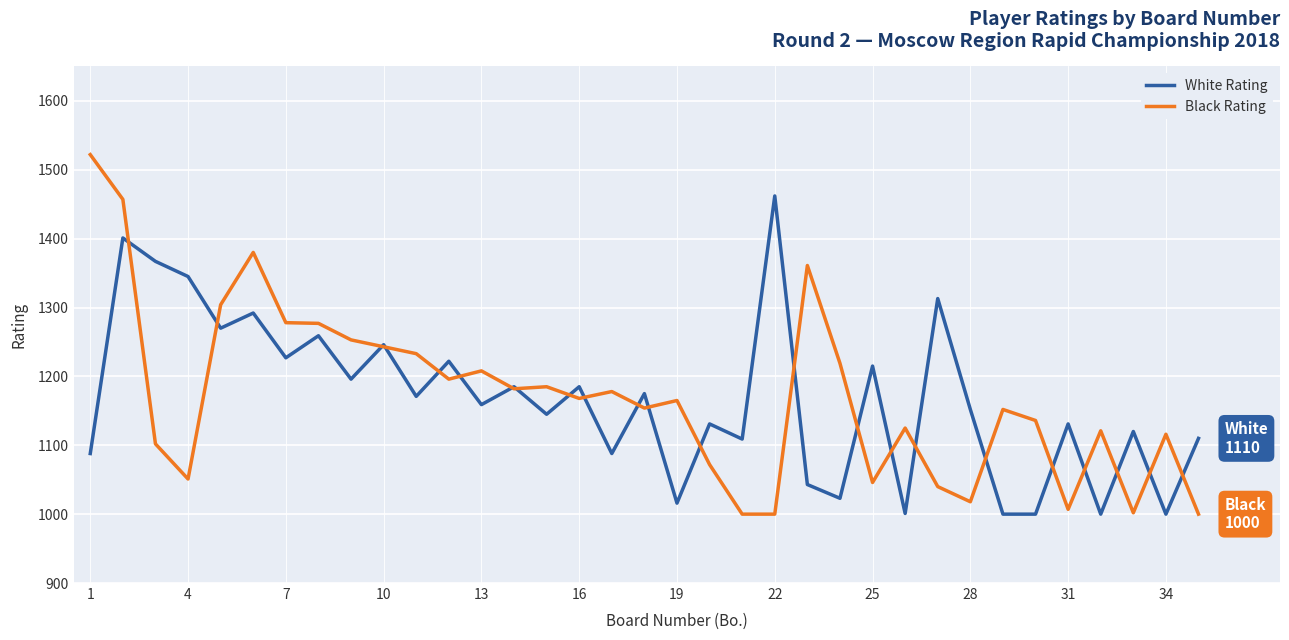

Which series ends up on top after the final intersection of Black Rating and White Rating?

White Rating